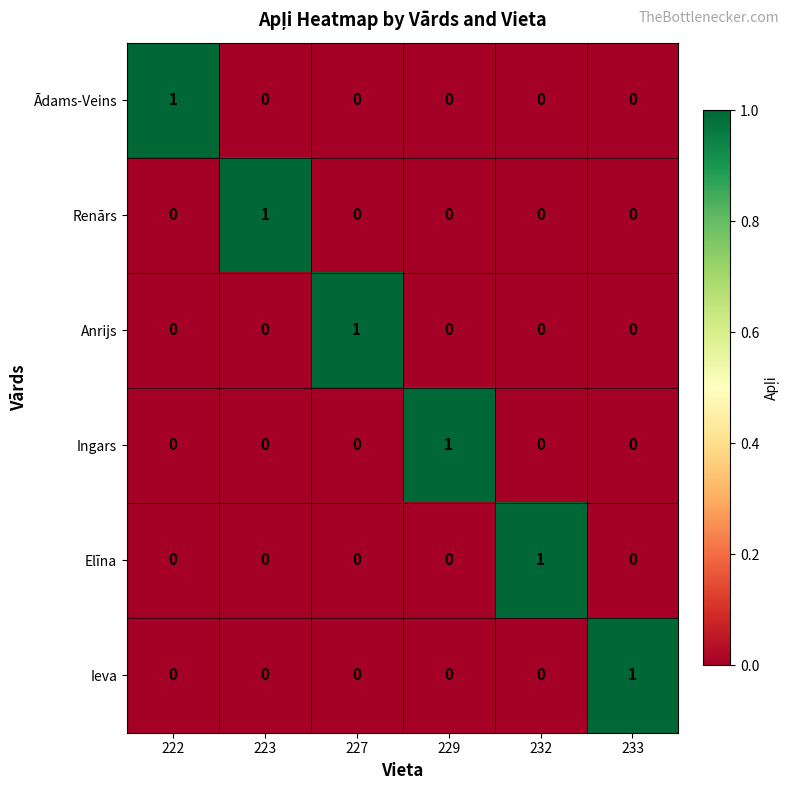

How many Ādams-Veins values are between 0 and 1?

6